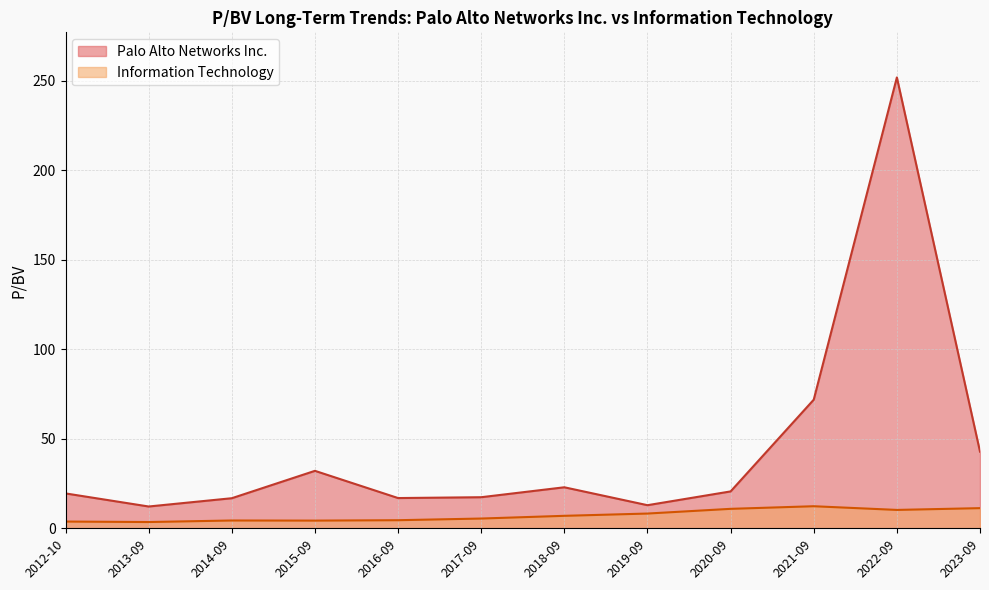

Rank the series by their average value, from highest to lowest.

Palo Alto Networks Inc., Information Technology